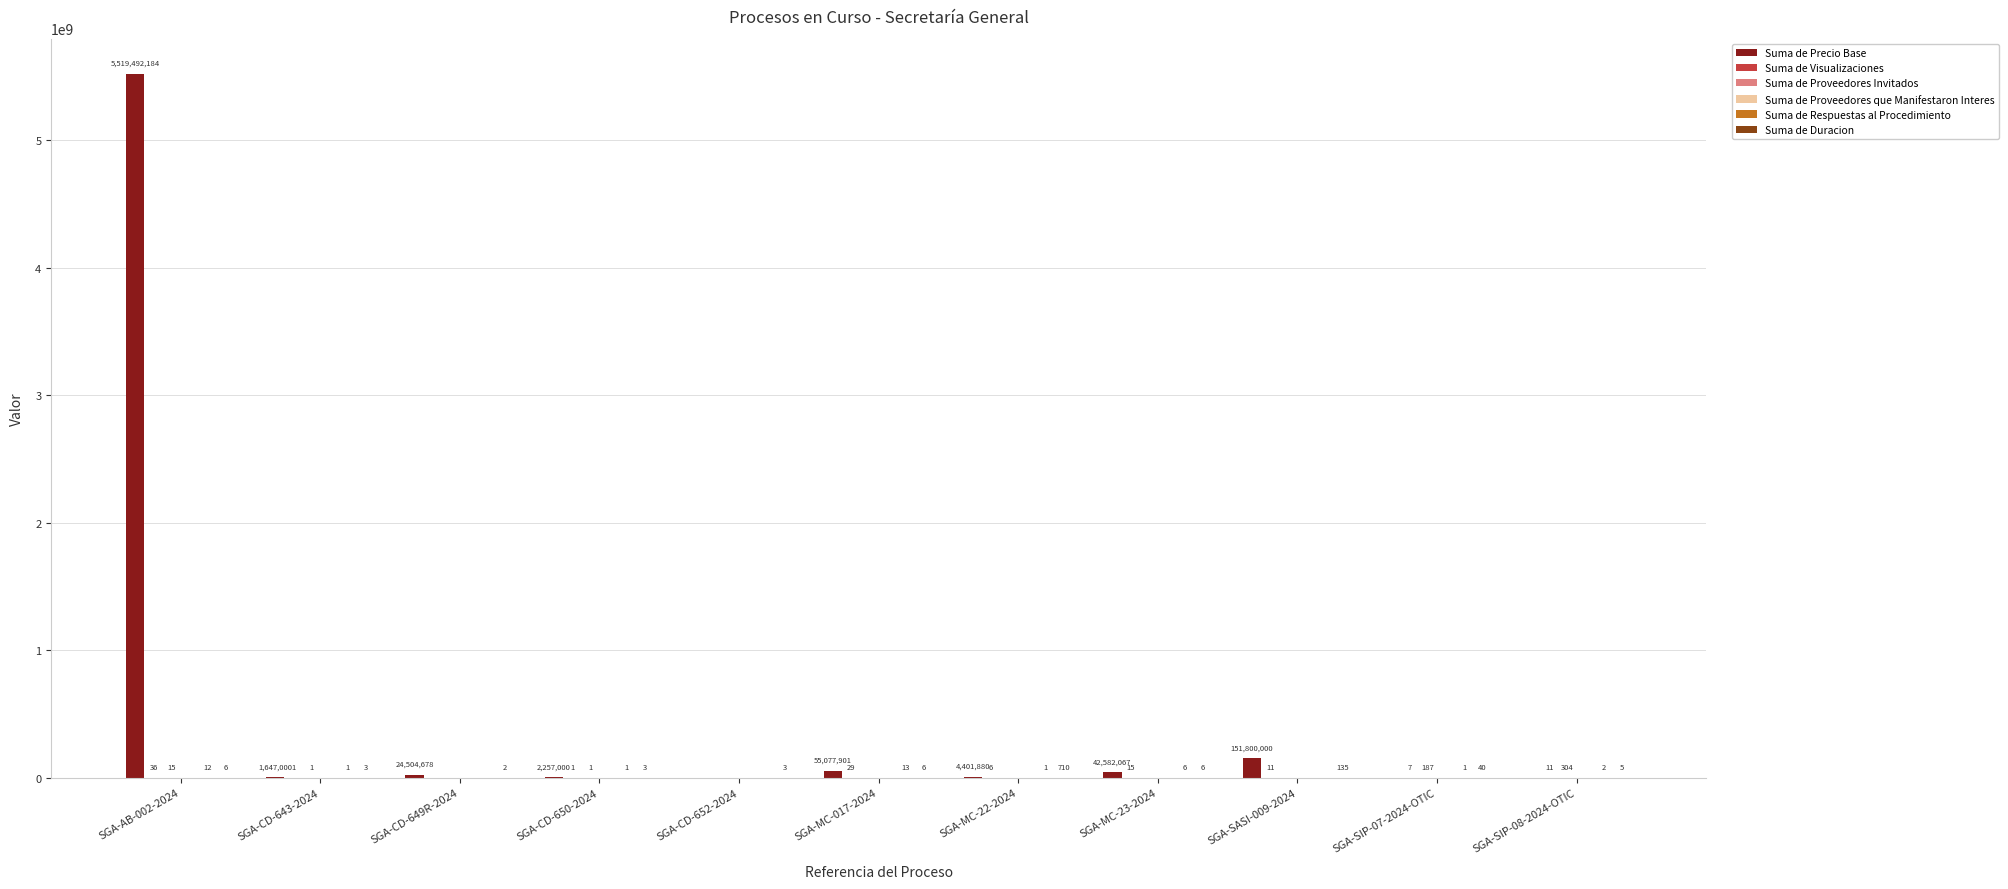

What value does the Suma de Precio Base series have at SGA-MC-22-2024?

4401880